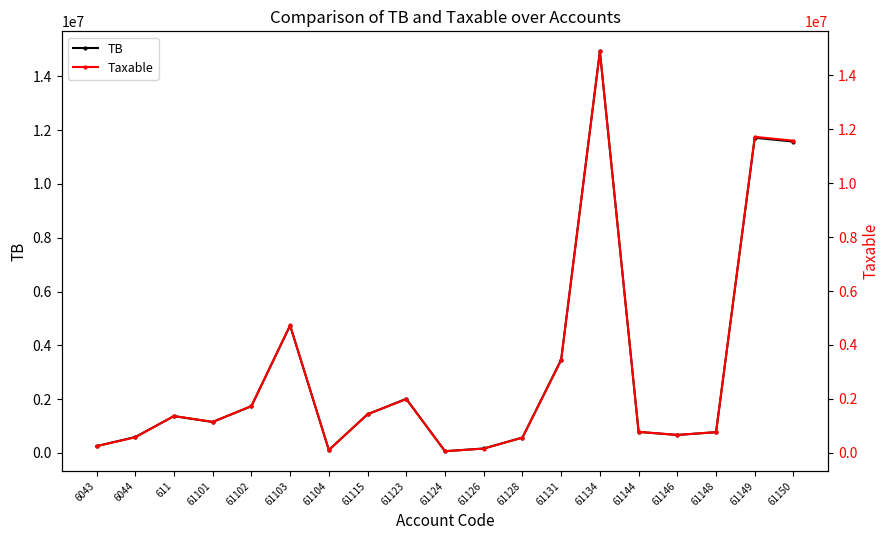

How many lines are shown in the chart?

2